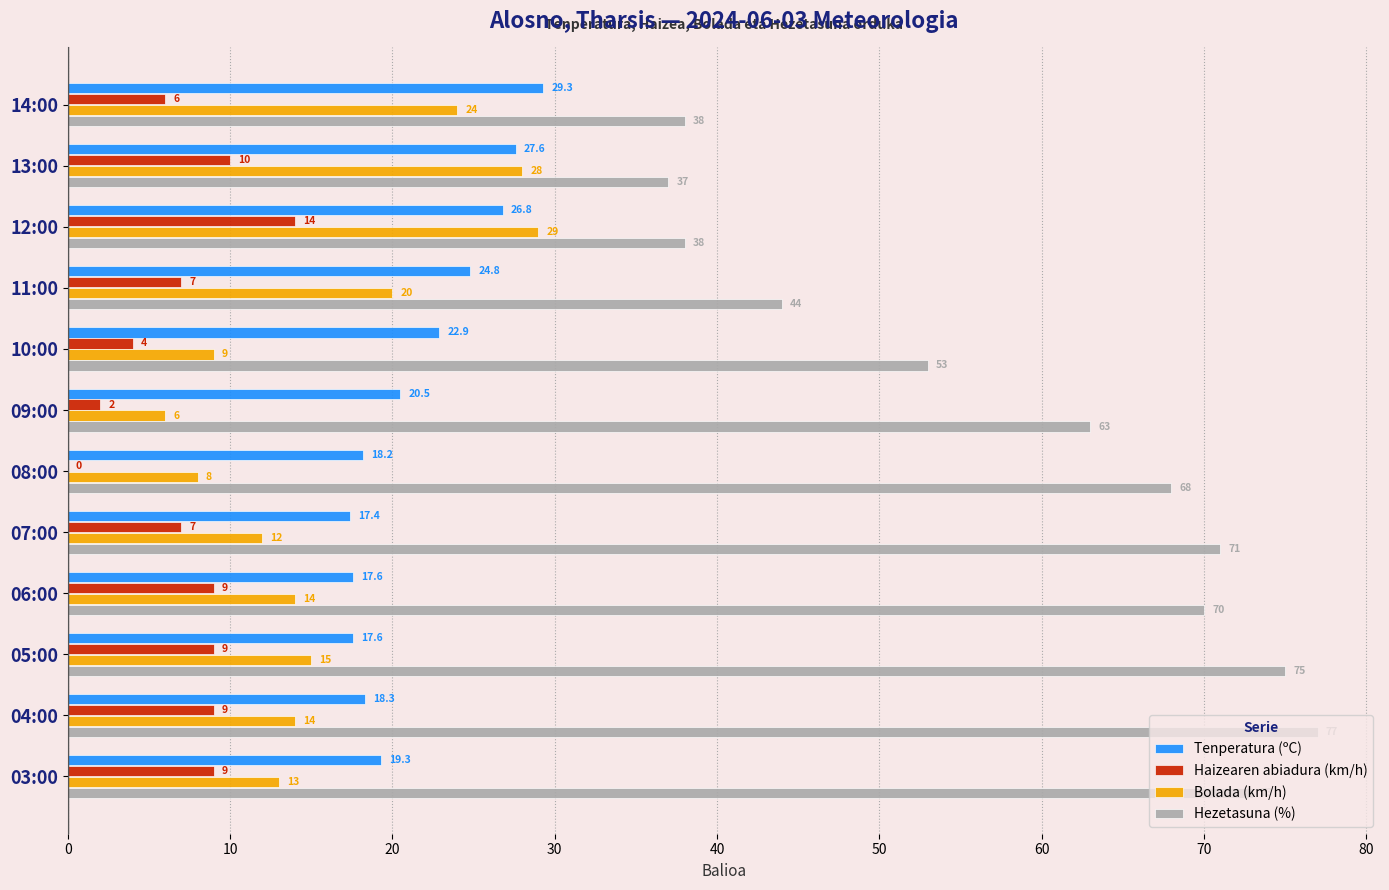

Read the Bolada (km/h) value at 13:00.

28.0